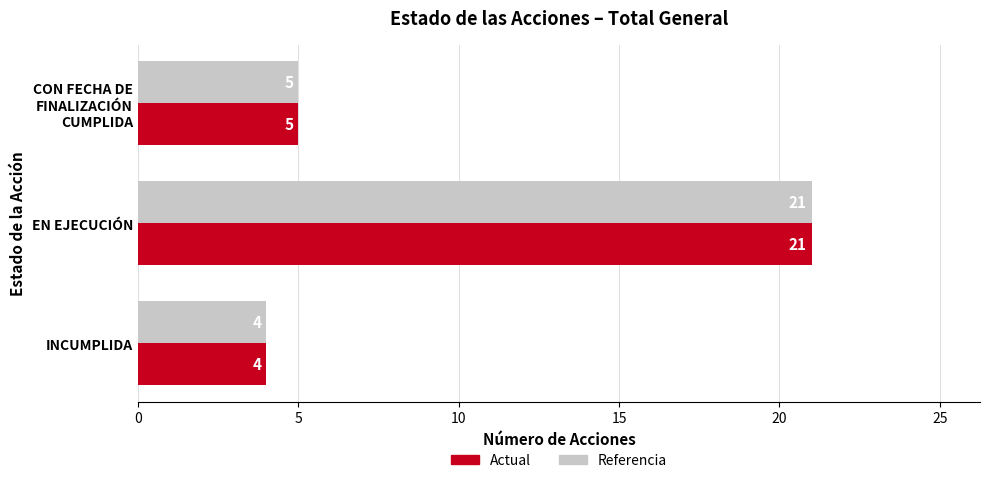

What is the total value across all series at INCUMPLIDA?

8